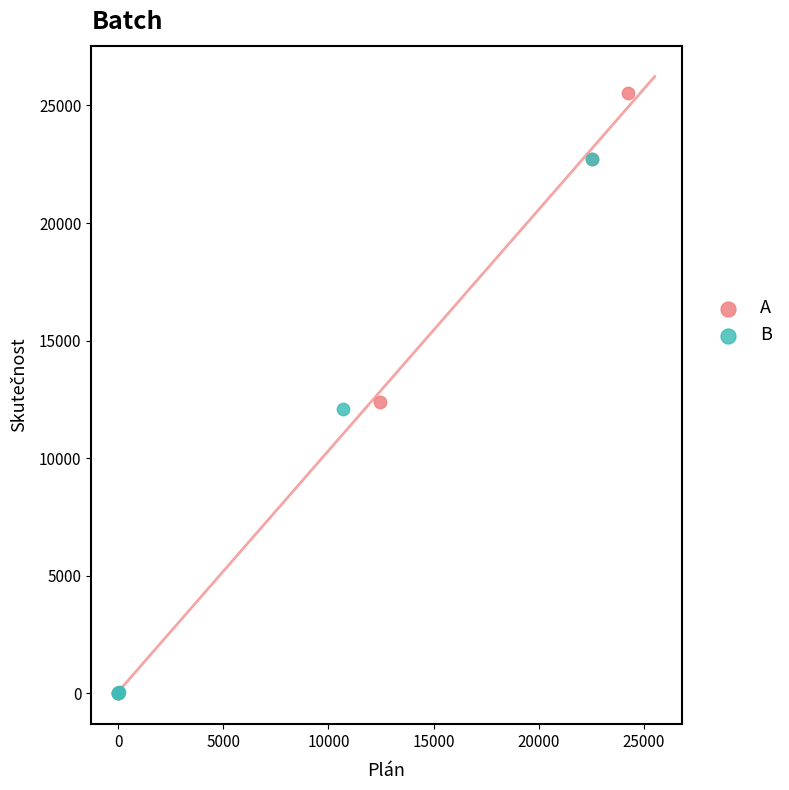

Which series has the widest spread of Y values?

A